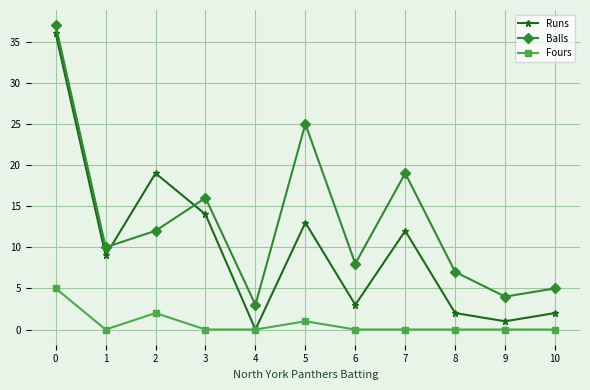

What is the total value across all series at 6?

11